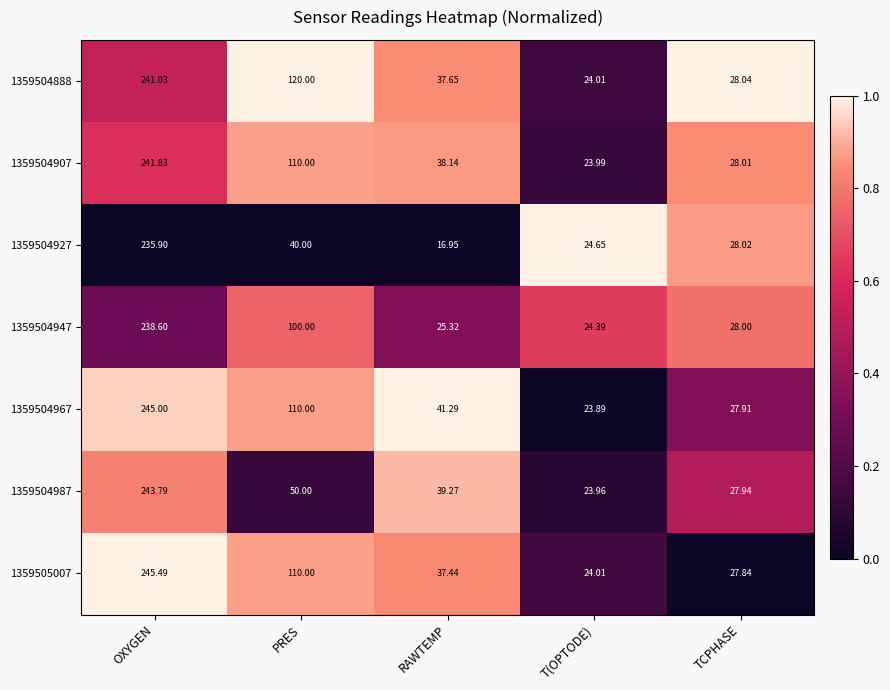

List the labels in order of 1359504947 value, largest first.

OXYGEN, PRES, TCPHASE, RAWTEMP, T(OPTODE)